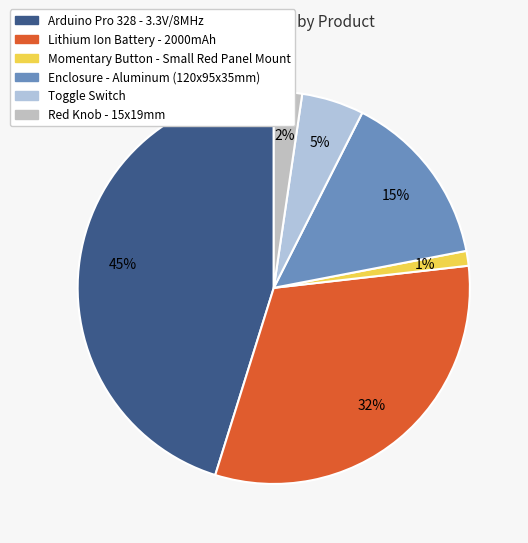

To the nearest percent, what percentage of the pie is Arduino Pro 328 - 3.3V/8MHz?

45%